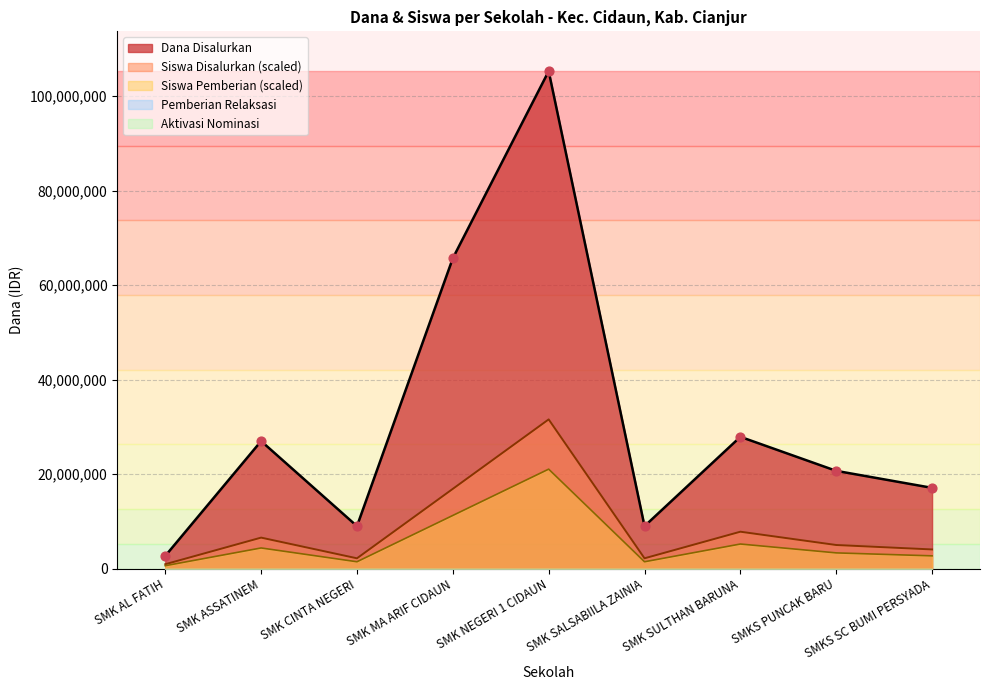

Where is Dana Disalurkan nearest to the value 54000000?

SMK MA ARIF CIDAUN